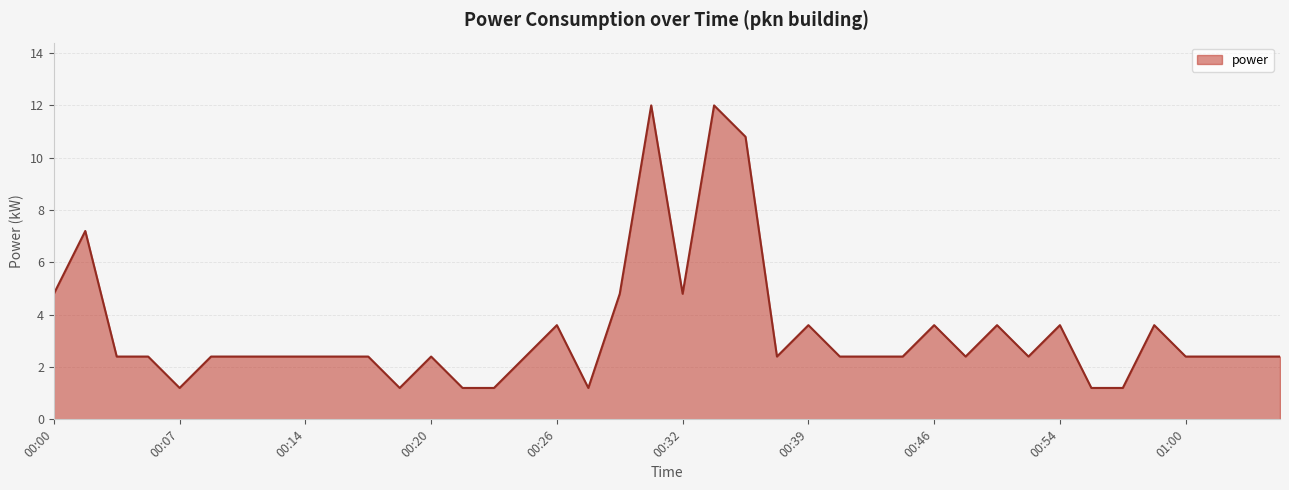

What is the difference between the maximum and minimum values?

10.8